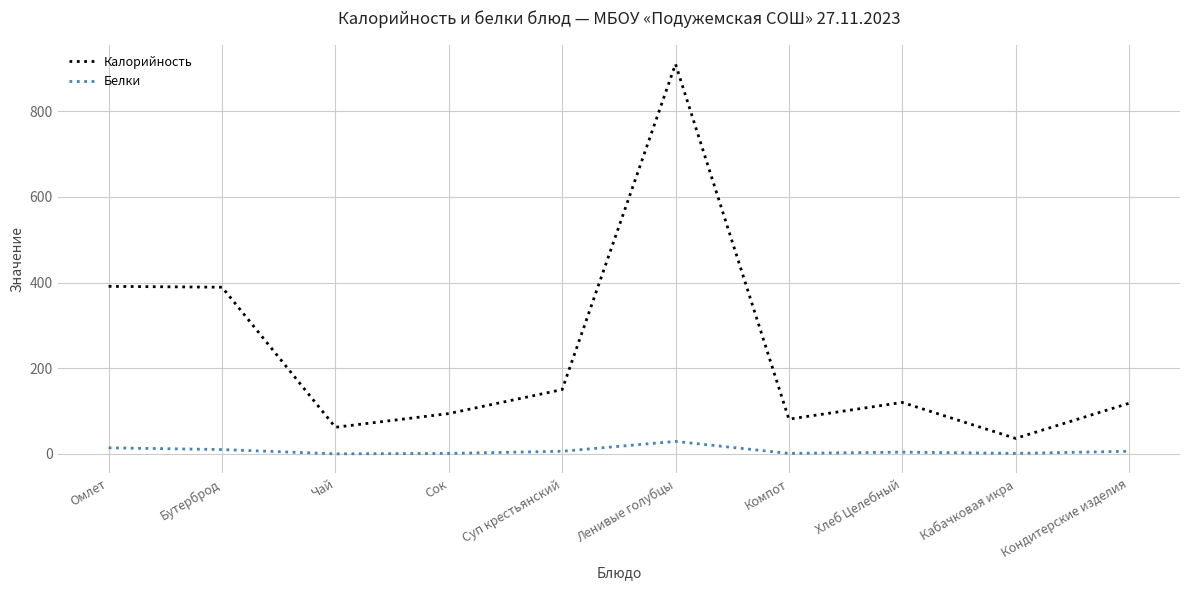

What is the sum of all Калорийность values?

2351